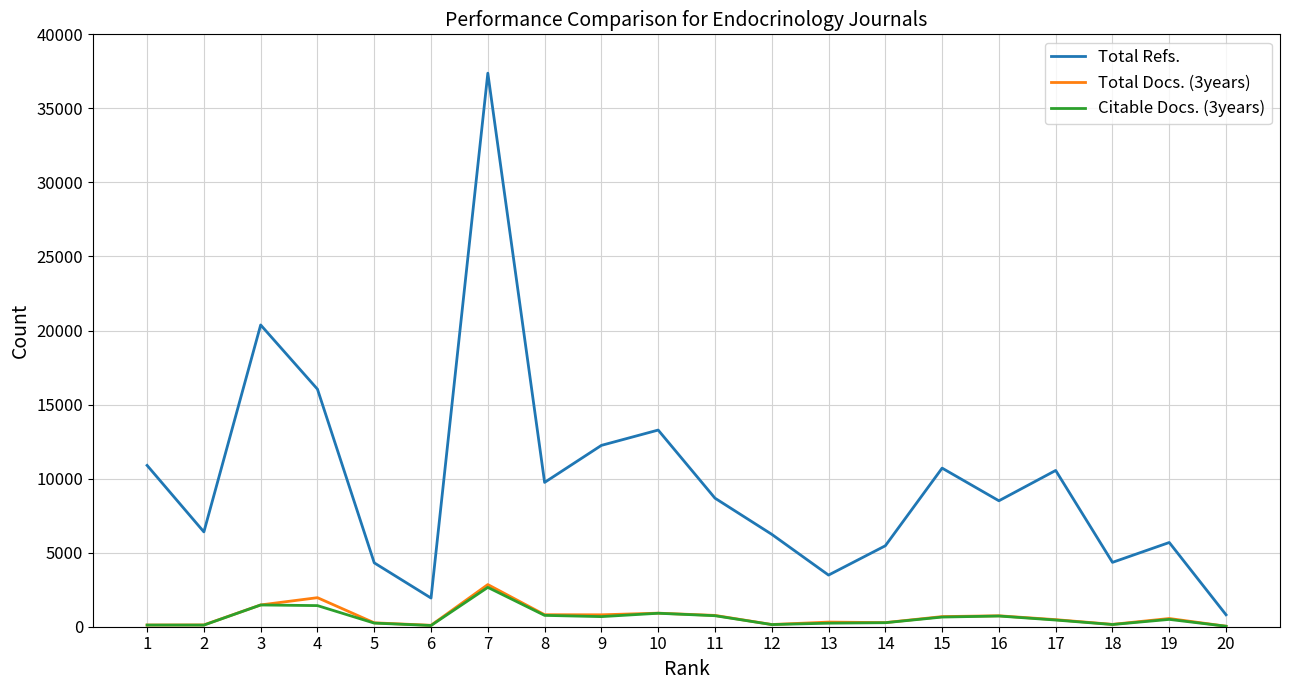

What is the difference between the maximum and minimum values in the Total Docs. (3years) series?

2812